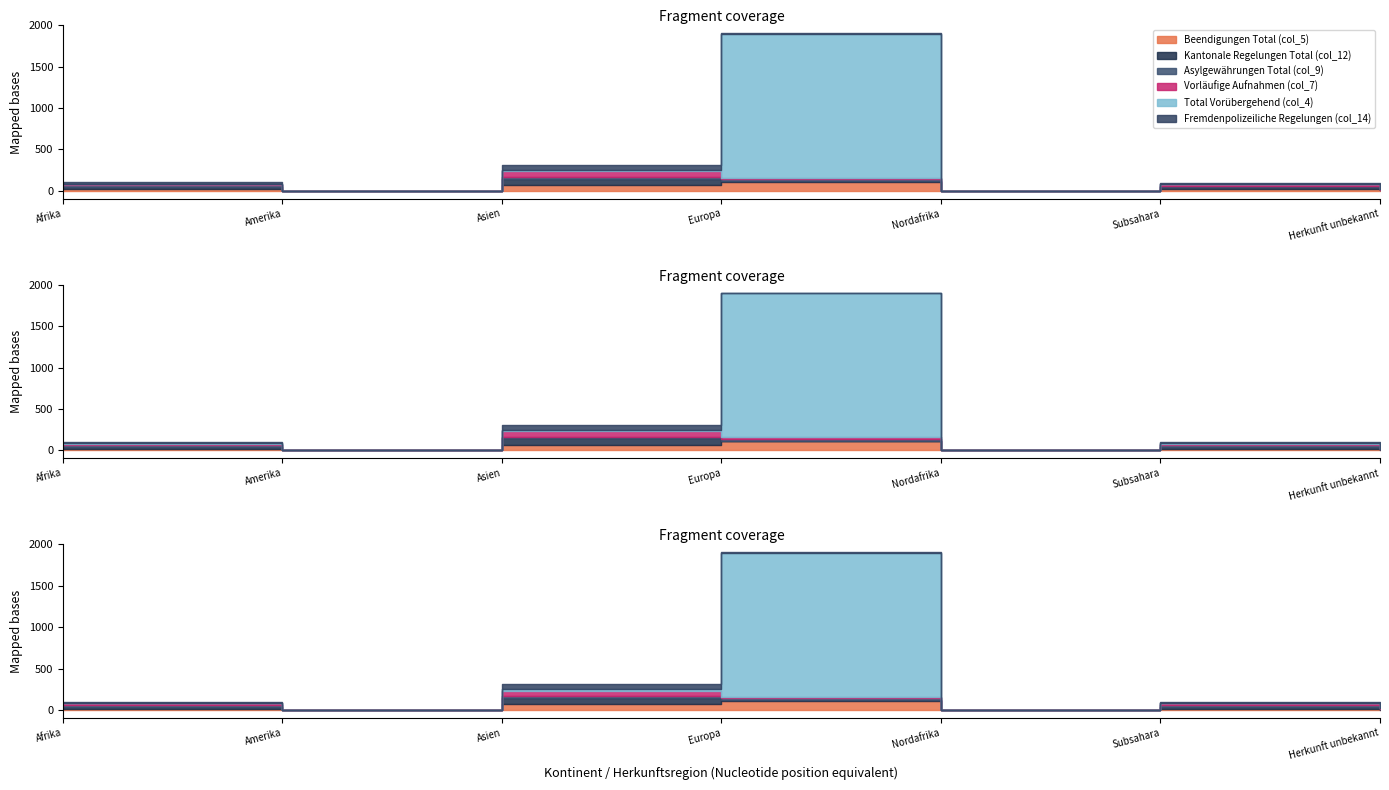

At which category does Beendigungen Total (col_5) reach its first local peak?

Europa